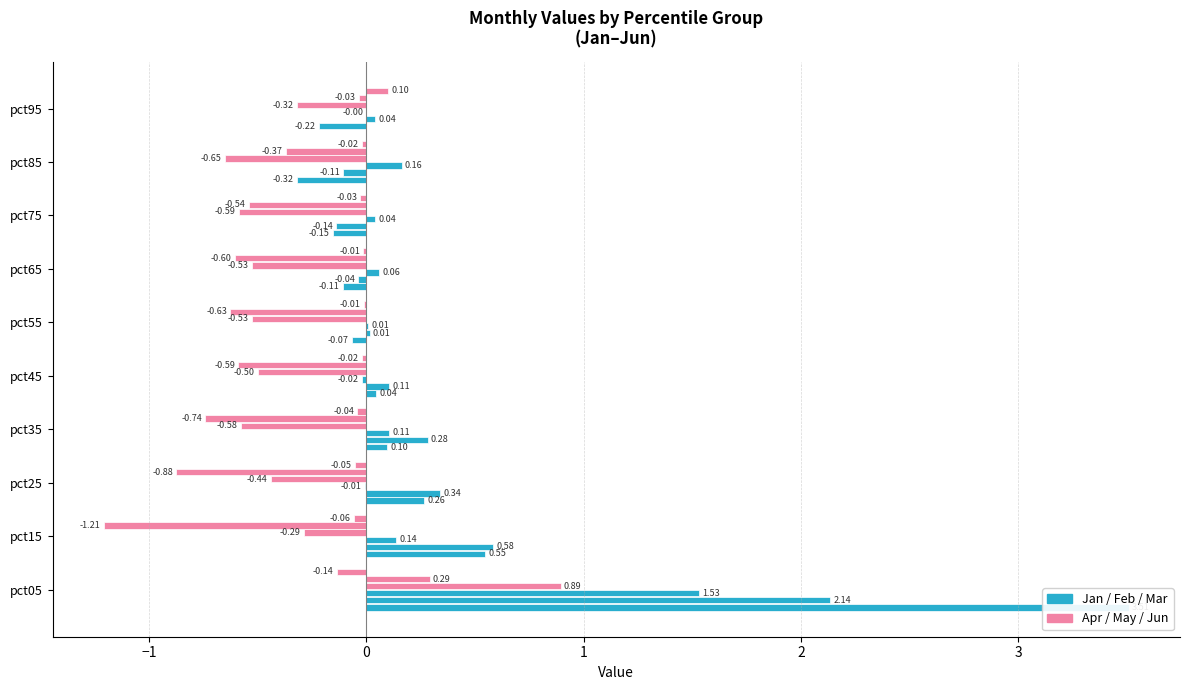

What is the label of the 7th bar from the right?

1